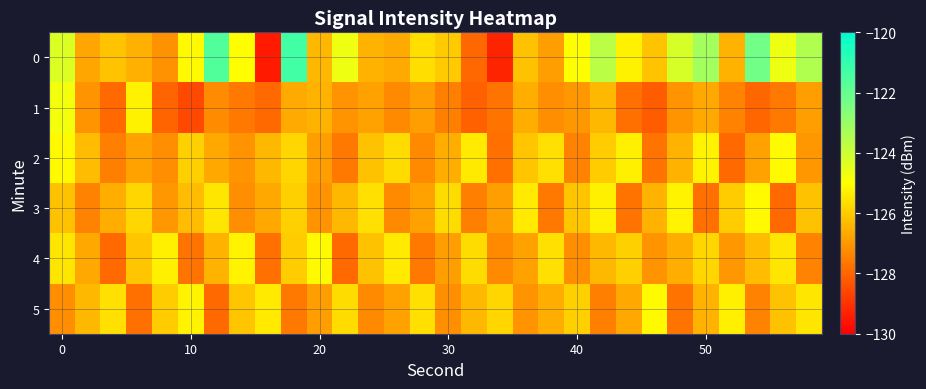

List the series in order of their peak value, highest first.

0, 1, 2, 3, 4, 5